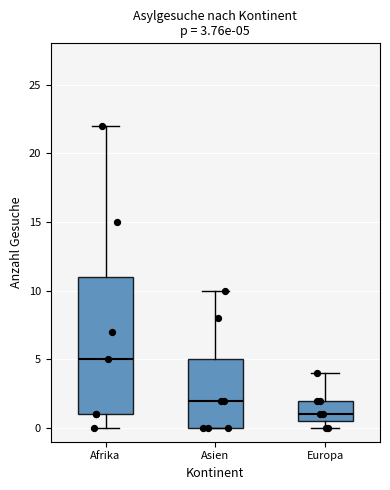

Which box has the lowest median line?

Europa